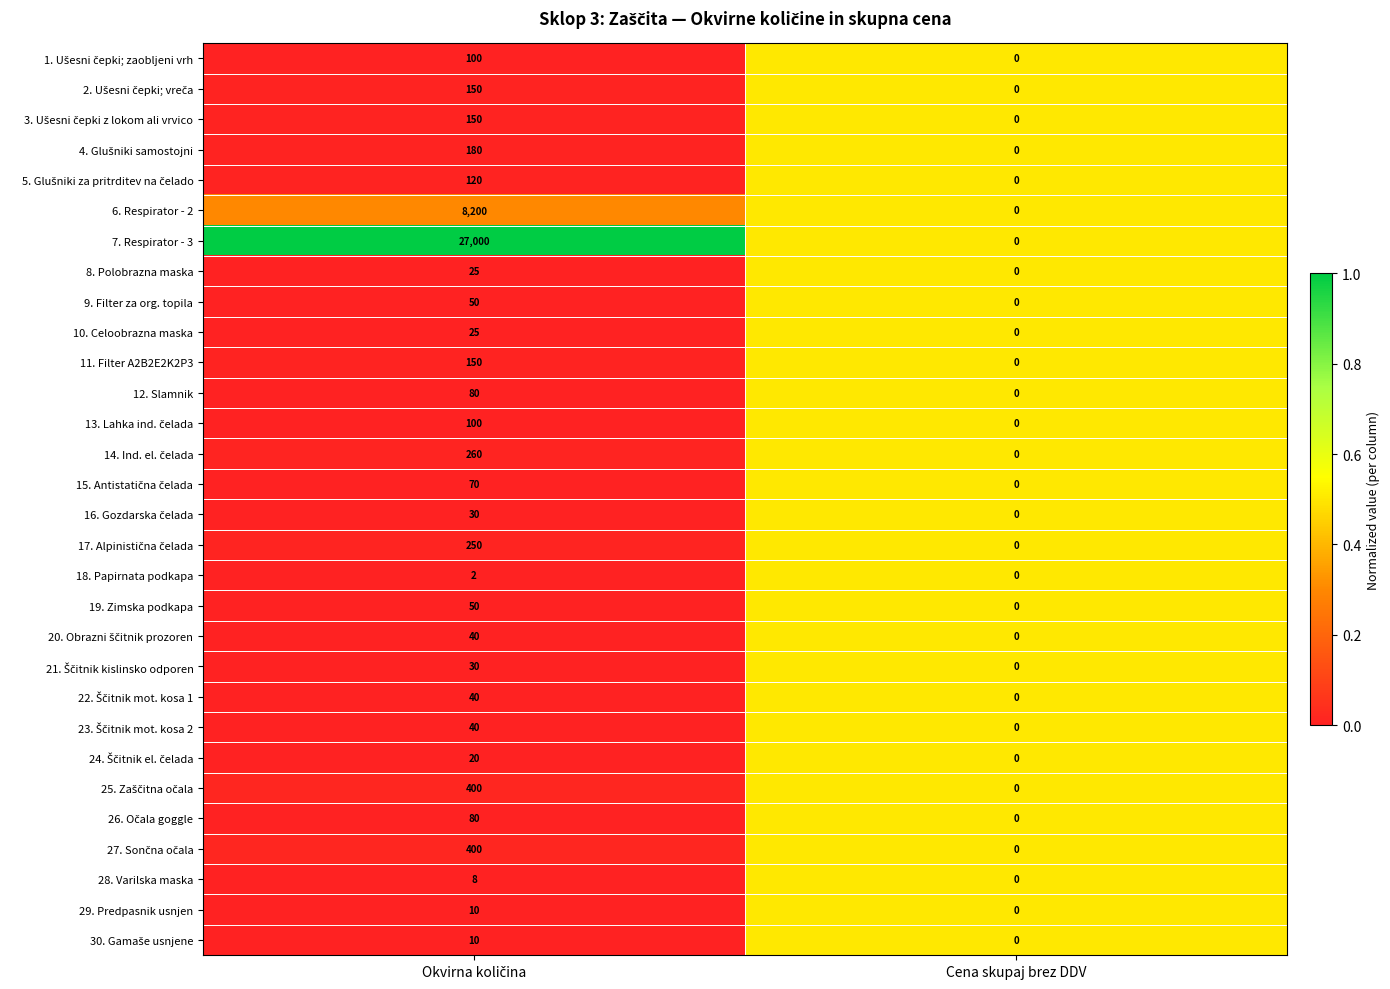

True or false: 18. Papirnata podkapa has a value of -1 at Cena skupaj brez DDV.

False